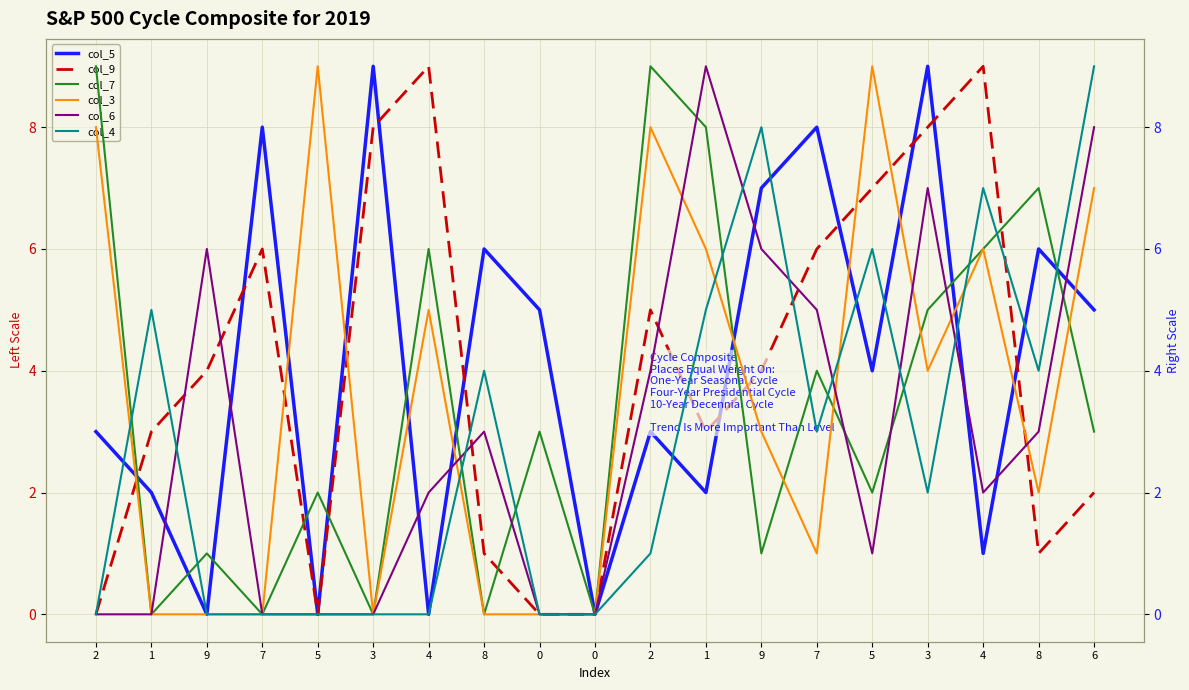

After their last crossing, which series has the higher values: col_5 or col_7?

col_5